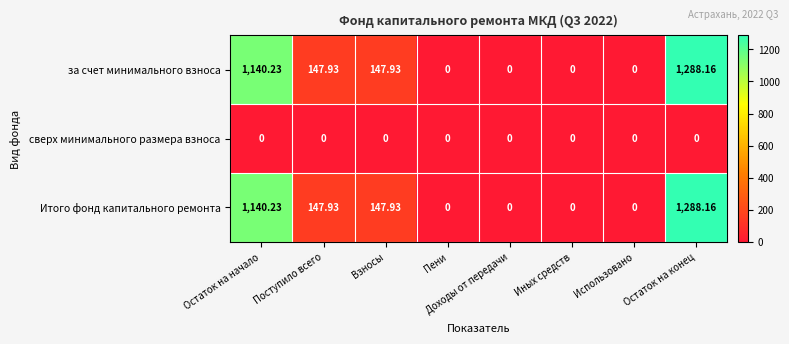

At which label does Итого фонд капитального ремонта first exceed 147?

Остаток на начало